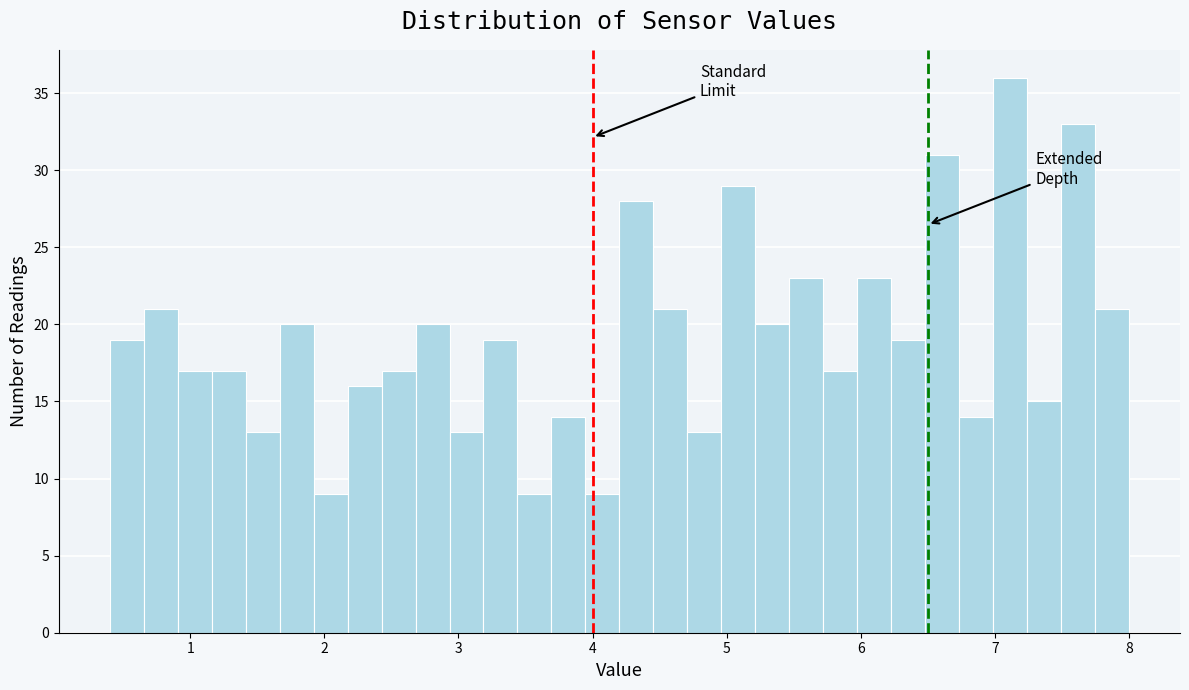

Around what value on the x-axis is the tallest bar? Give the approximate position of its centre, as read against the axis.

7.1